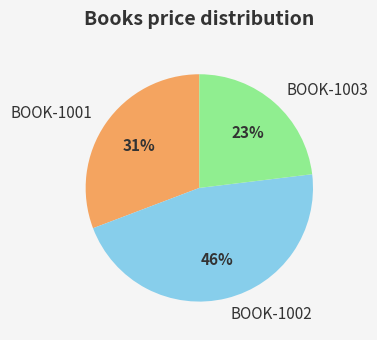

Which category has the biggest portion of the pie?

BOOK-1002